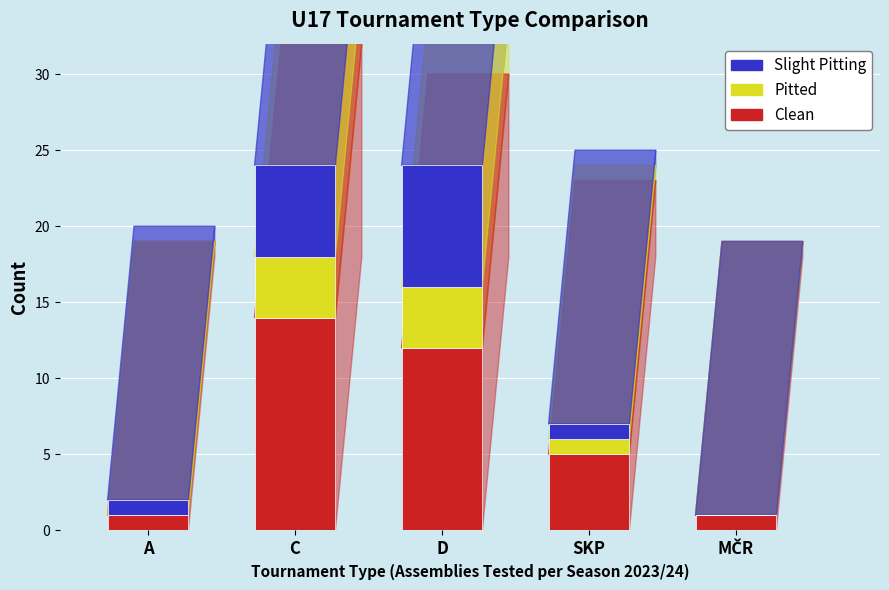

Reading left to right, what are all the values shown in this chart?

Clean: A=1	C=14	D=12	SKP=5	MČR=1
Pitted: A=0	C=4	D=4	SKP=1	MČR=0
Slight Pitting: A=1	C=6	D=8	SKP=1	MČR=0